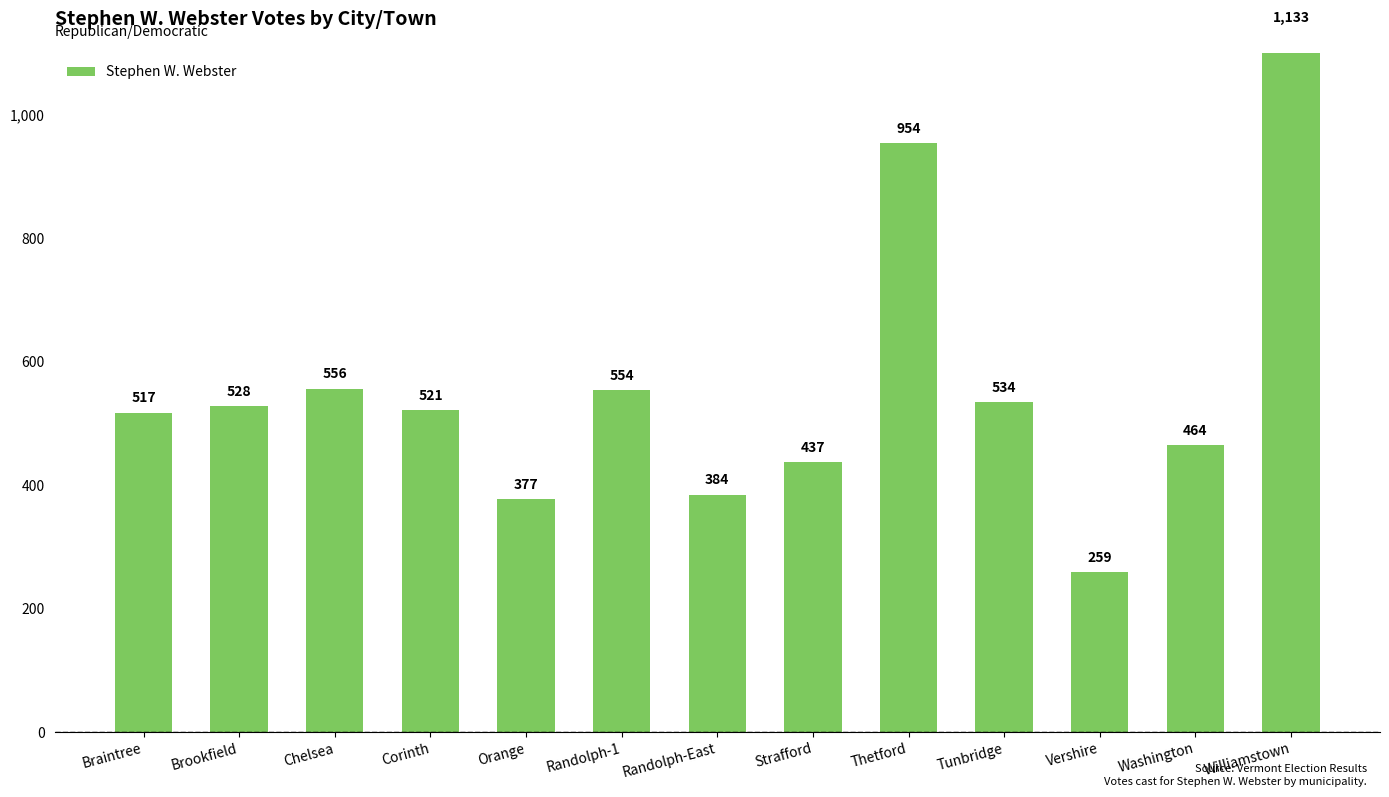

What is the label of the 4th bar from the right?

Tunbridge